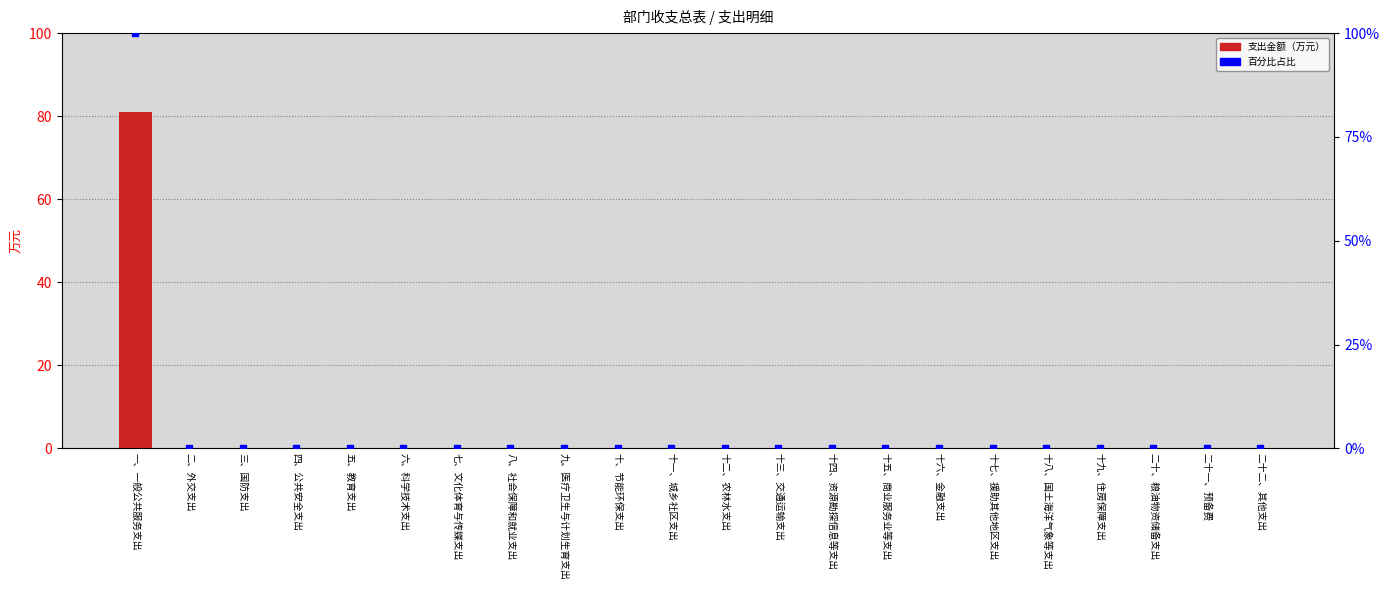

At which category is the sum across all series the highest?

一、一般公共服务支出